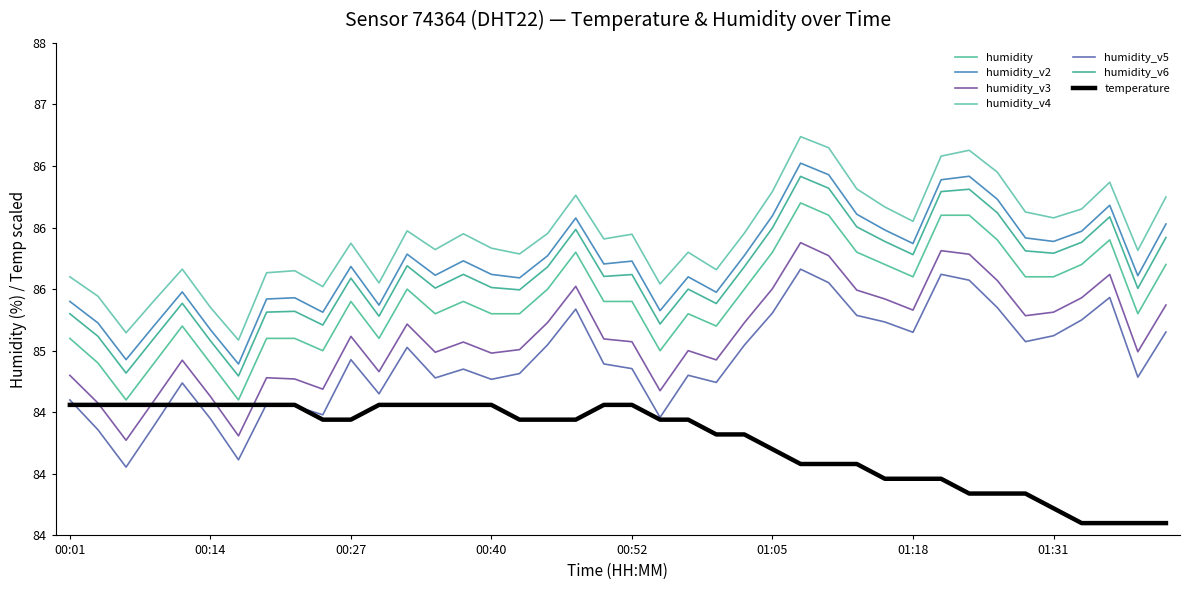

Is this an area chart (filled region under the line)?

No